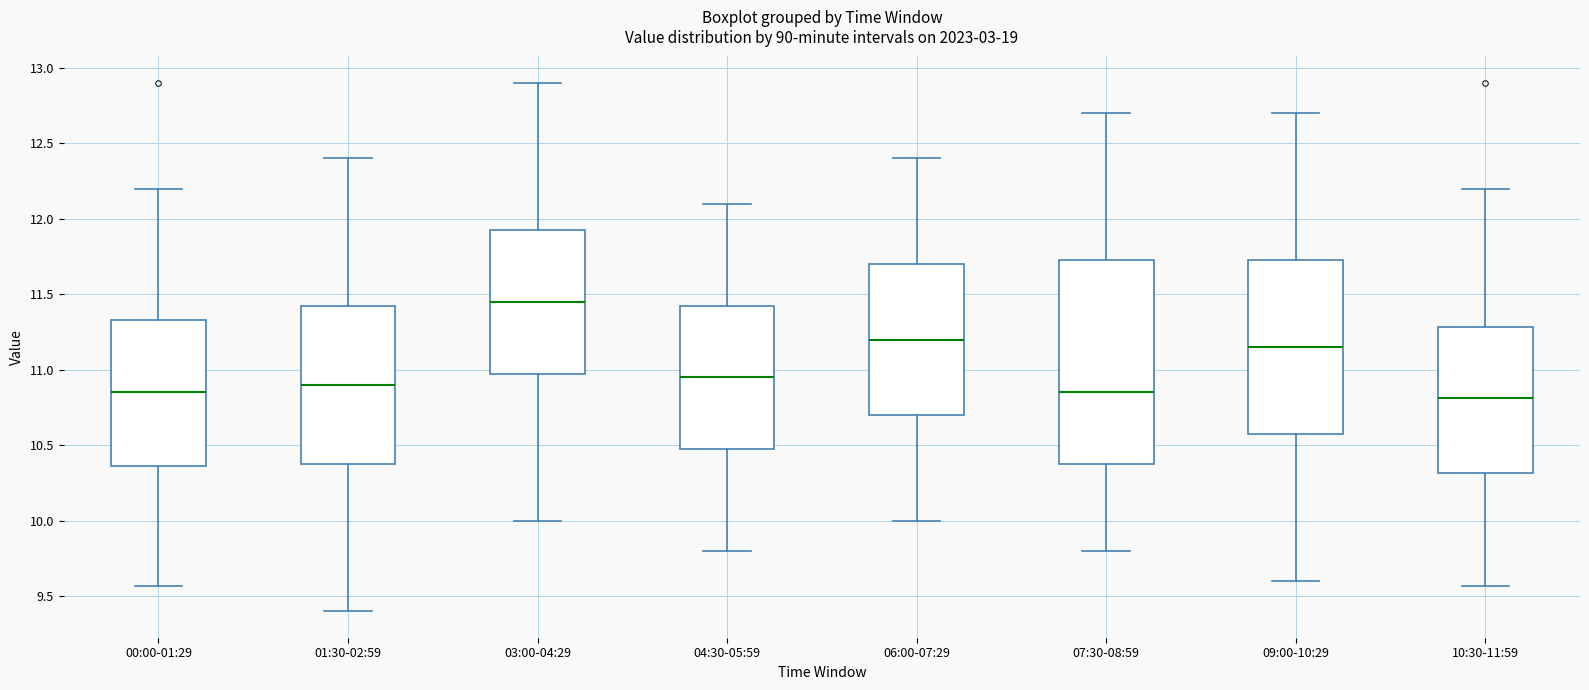

Reading left to right, transcribe this box plot: for each box, give where its median line is, the range the box spans, and where its two whiskers end, as read against the y-axis. The values are not printed on the chart, so give them approximately, as read against the axis.

00:00-01:29: median 10.85, box 10.35 to 11.35, whiskers 9.55 to 12.20
01:30-02:59: median 10.90, box 10.40 to 11.45, whiskers 9.40 to 12.40
03:00-04:29: median 11.45, box 11.00 to 11.95, whiskers 10.00 to 12.90
04:30-05:59: median 10.95, box 10.50 to 11.45, whiskers 9.80 to 12.10
06:00-07:29: median 11.20, box 10.70 to 11.70, whiskers 10.00 to 12.40
07:30-08:59: median 10.85, box 10.40 to 11.75, whiskers 9.80 to 12.70
09:00-10:29: median 11.15, box 10.60 to 11.75, whiskers 9.60 to 12.70
10:30-11:59: median 10.80, box 10.30 to 11.30, whiskers 9.55 to 12.20